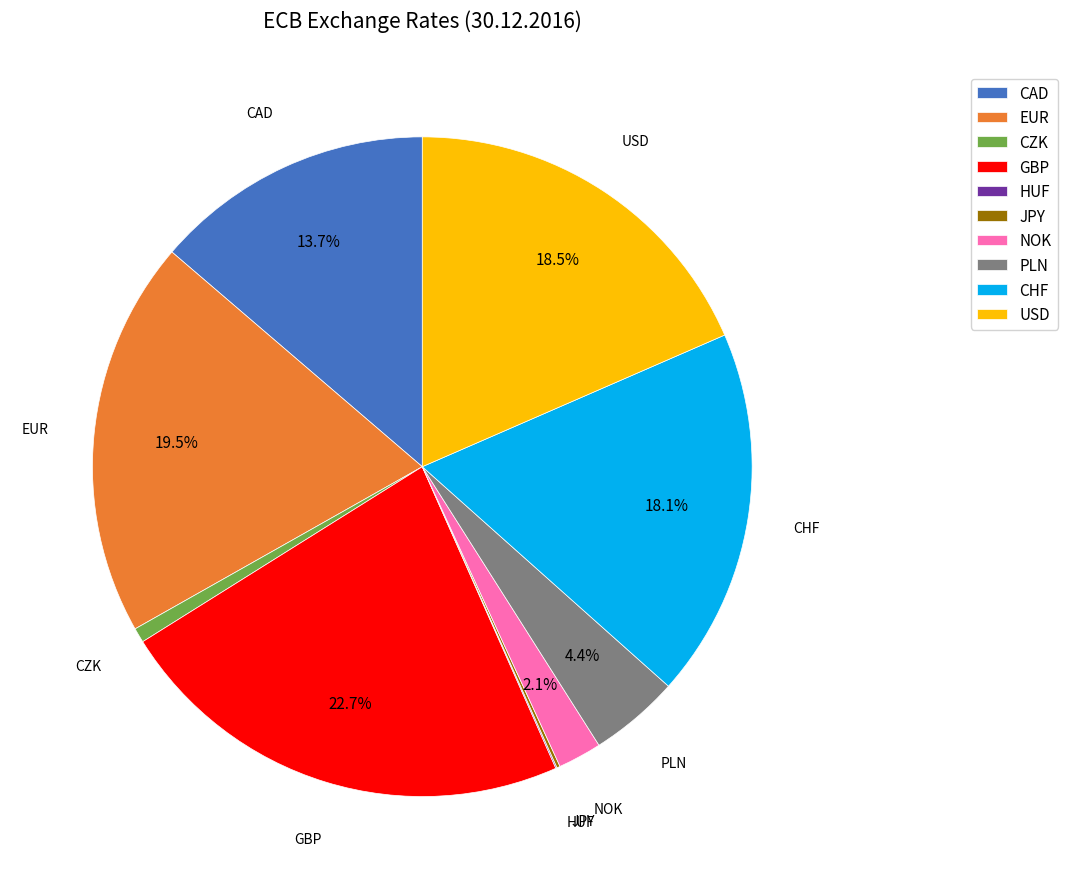

Is the sum of PLN and CAD greater than half?

No